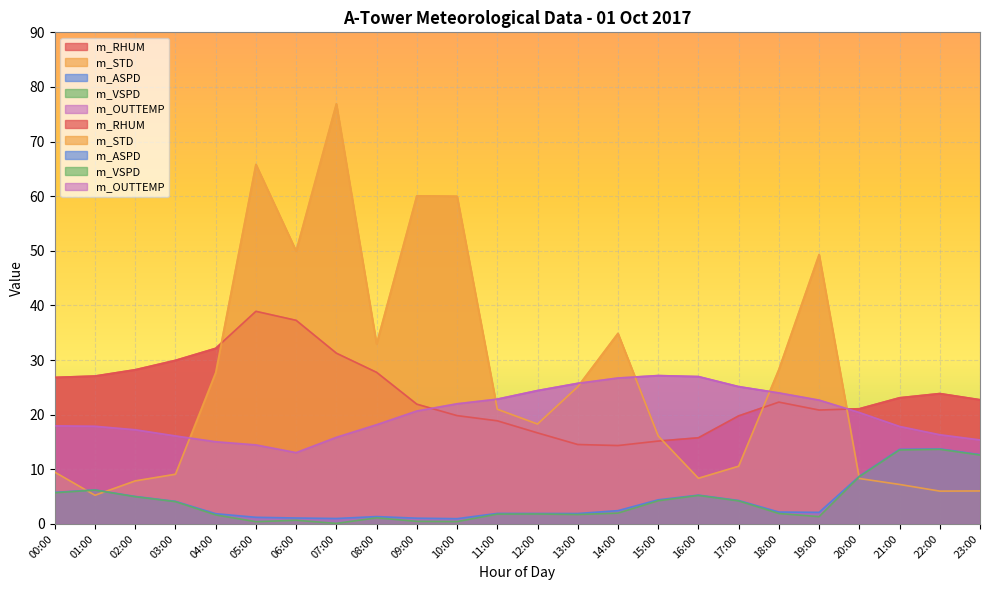

What is the average value of the m_ASPD series?

4.4